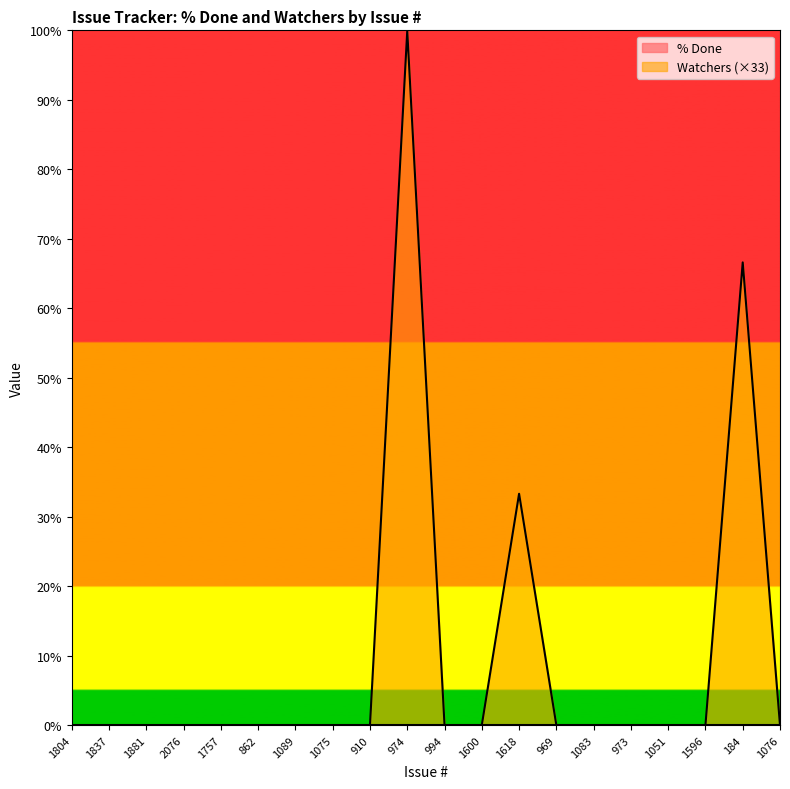

The value at 974 is 99.9. True or false?

True